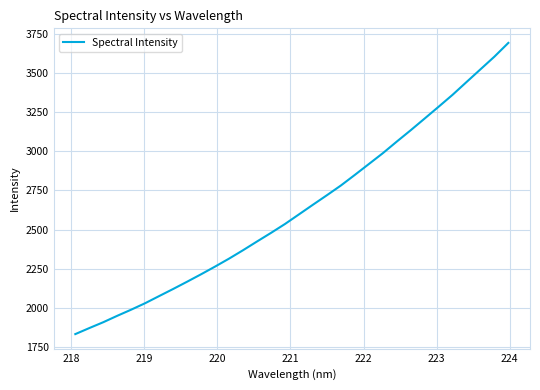

What is the greatest value displayed?

3690.6